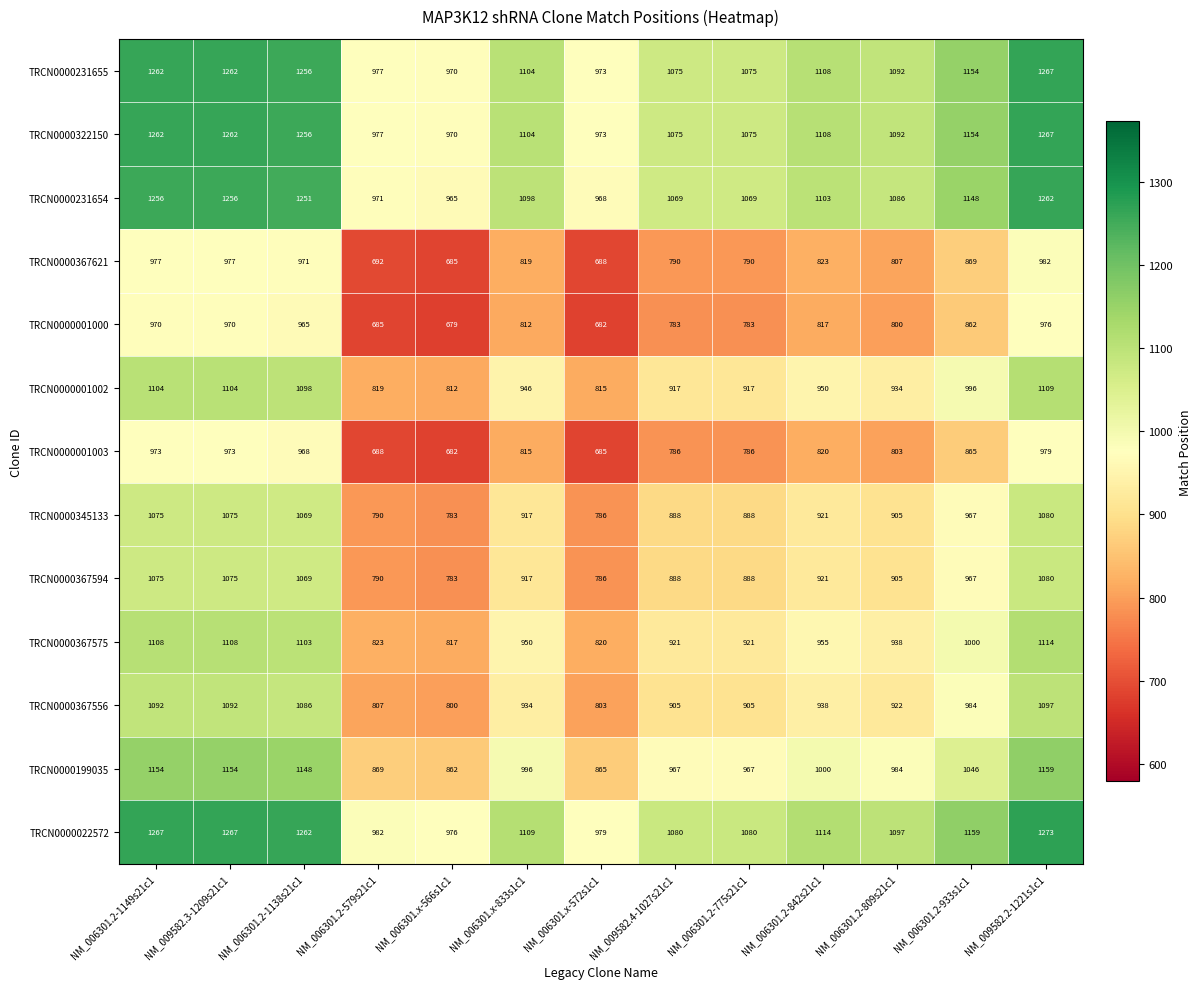

What is the difference between the maximum and second lowest values in the TRCN0000001000 series?

294